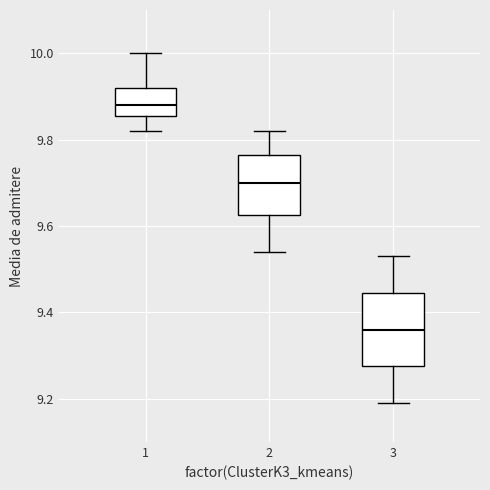

Reading left to right, read every box against the y-axis: the position of its median line, the range the box covers, and the ends of its whiskers. The values are not printed on the chart, so give them approximately, as read against the axis.

1: median 9.88, box 9.86 to 9.92, whiskers 9.82 to 10.00
2: median 9.70, box 9.62 to 9.76, whiskers 9.54 to 9.82
3: median 9.36, box 9.28 to 9.44, whiskers 9.20 to 9.54